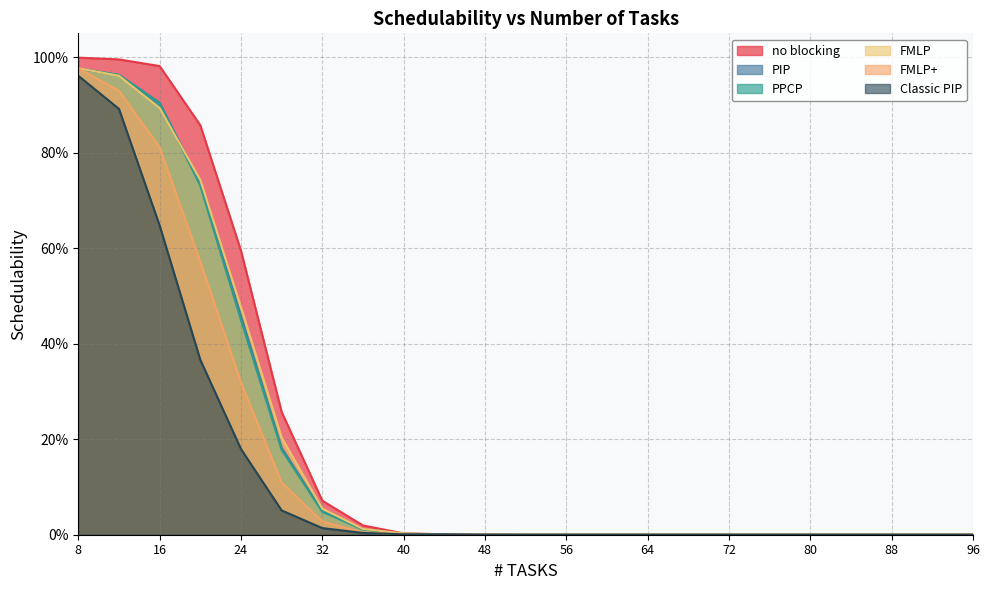

List the series in order of their peak value, lowest first.

Classic PIP, PIP, PPCP, FMLP, FMLP+, no blocking